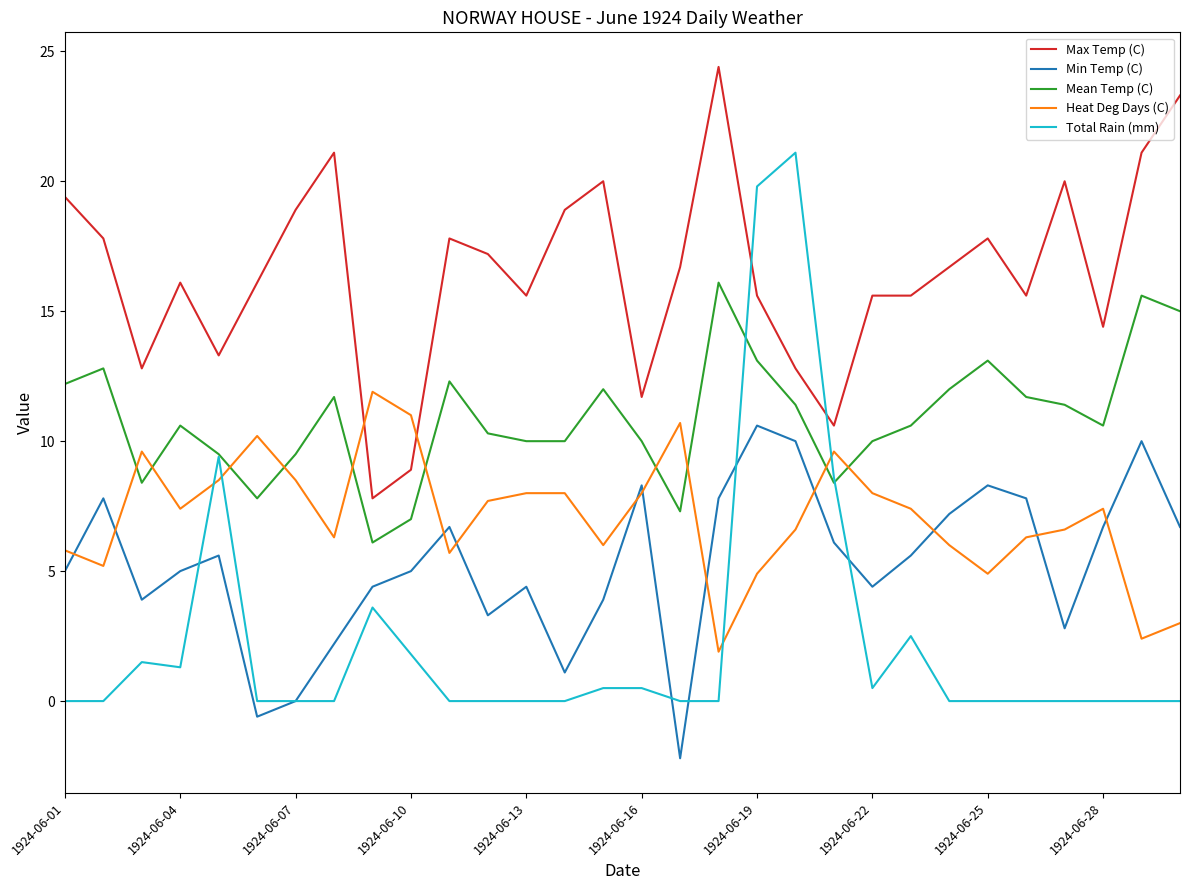

True or false: Mean Temp (C) and Max Temp (C) cross at least once.

False